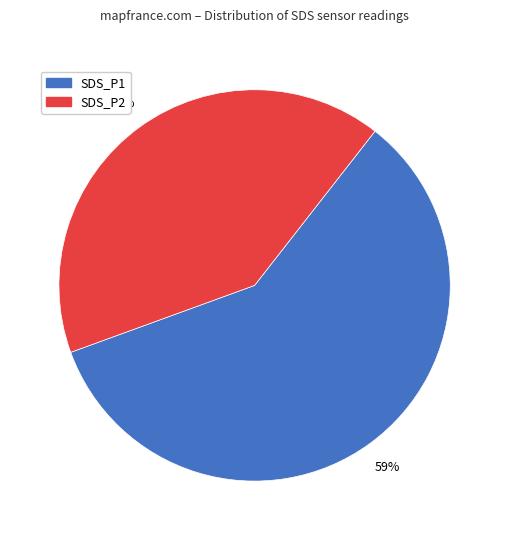

How many segments does this pie chart have?

2